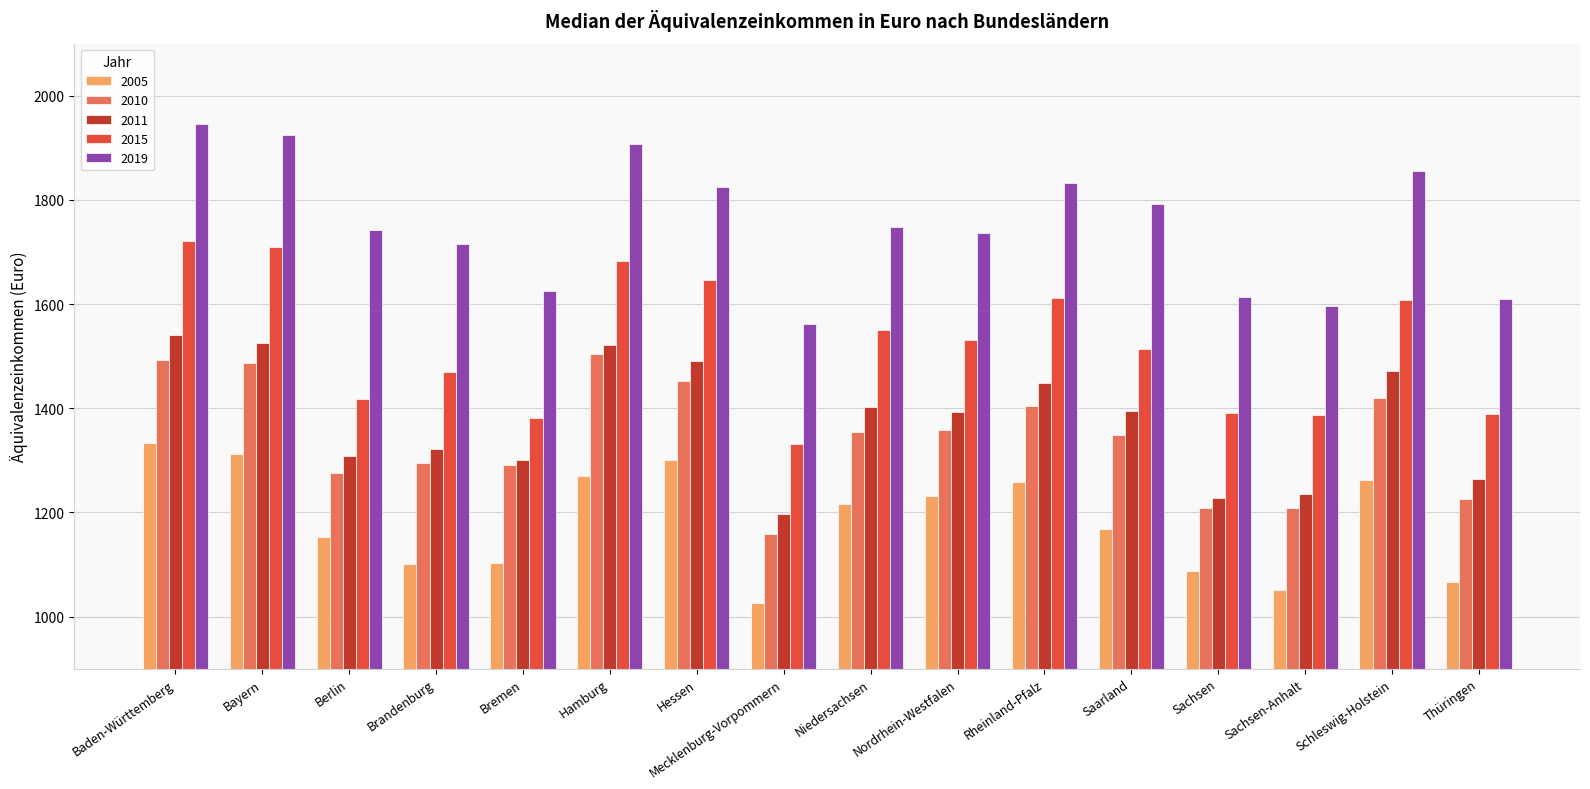

What is the difference between the highest and lowest values at Mecklenburg-Vorpommern?

537.0